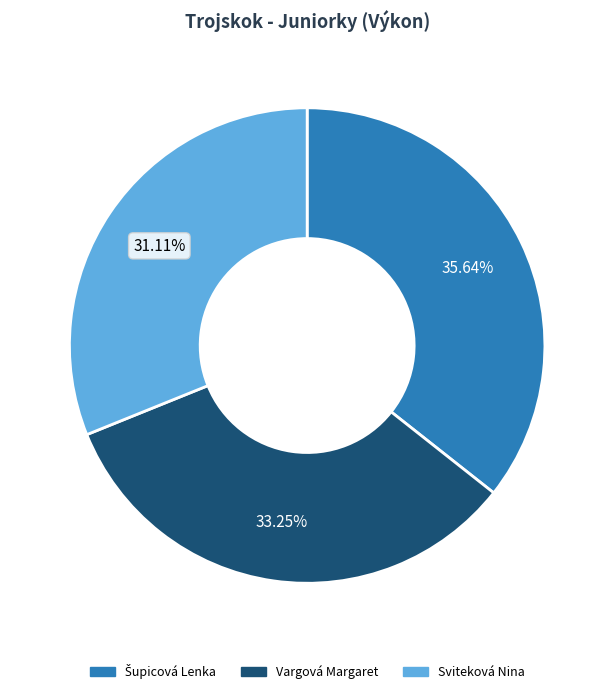

What percentage is the Sviteková Nina slice, to the nearest percent?

31%